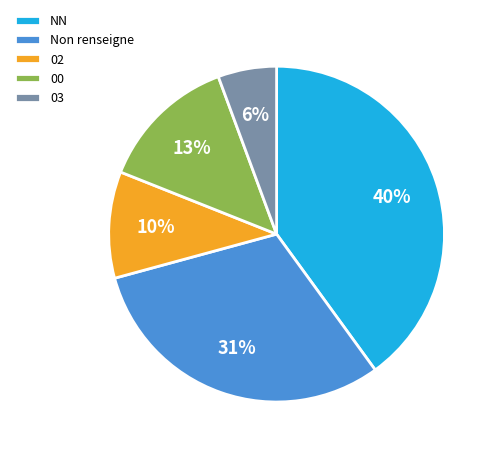

Which slice is the smallest?

03